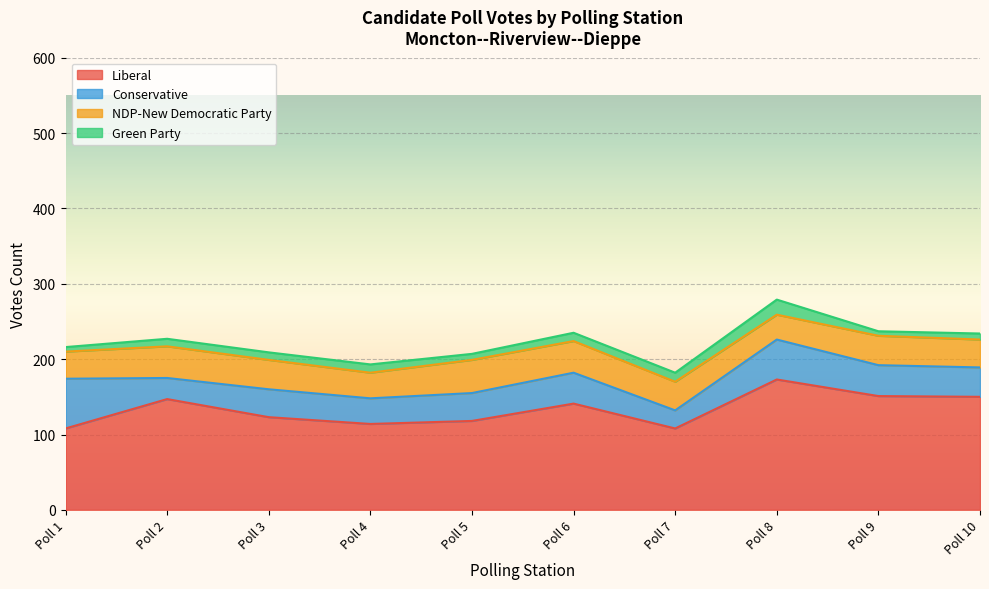

Is it true that Conservative equals 66 at Poll 1?

True